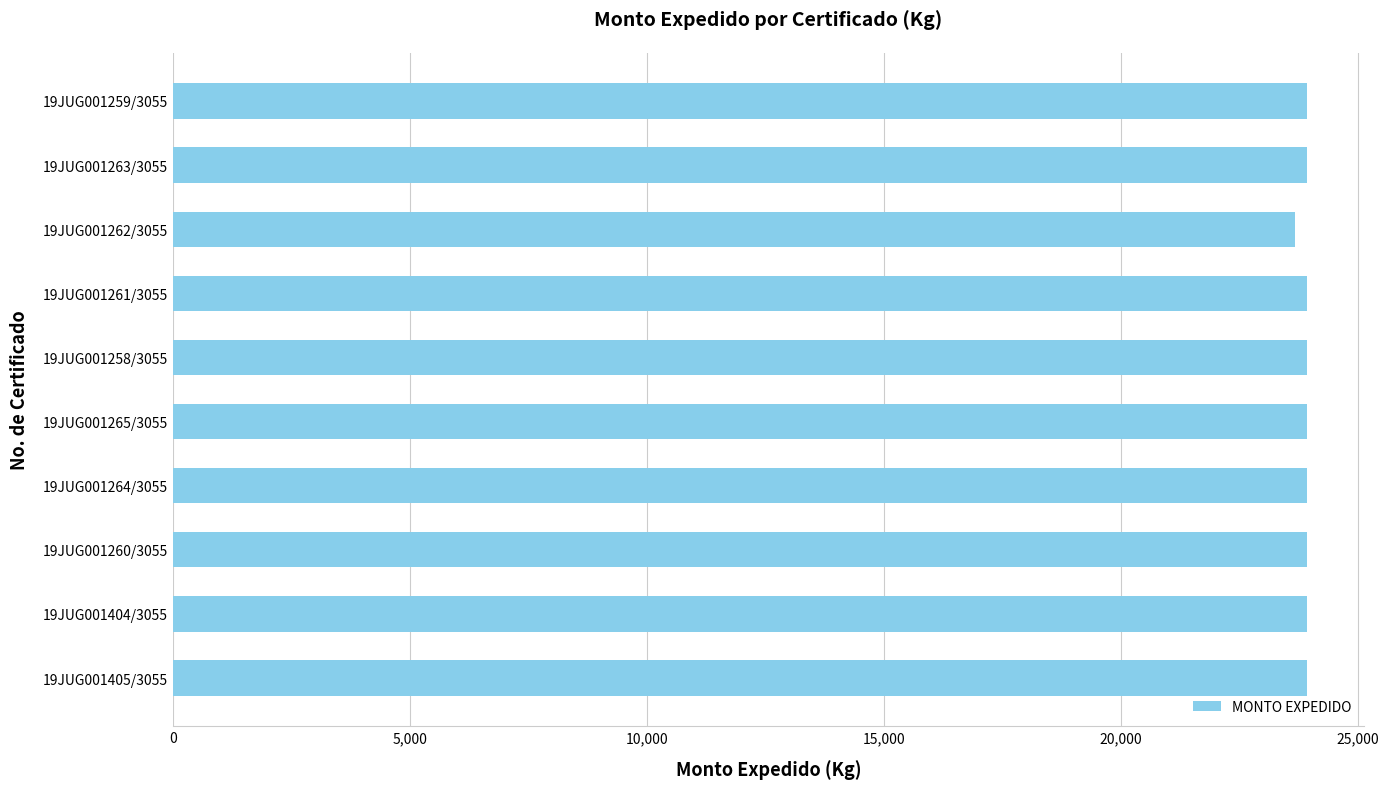

What is the label of the 2nd bar from the top?

19JUG001263/3055